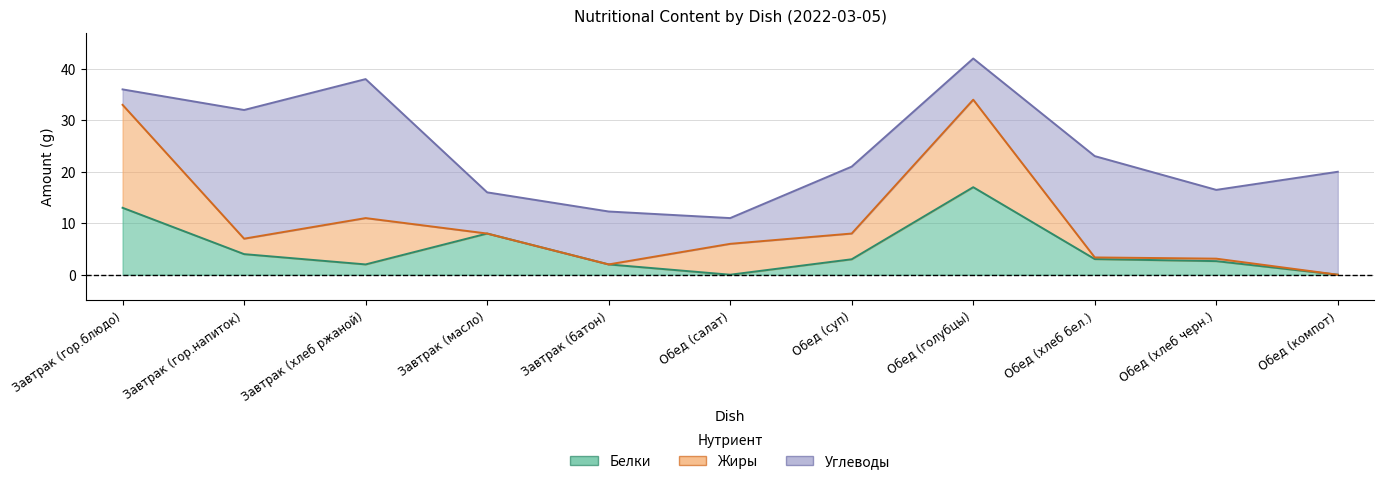

Reading right to left, list all the values displayed in this chart.

Белки: 0.0	2.6	3.0	17.0	3.0	0.0	2.0	8.0	2.0	4.0	13.0
Жиры: 0.0	0.5	0.3	17.0	5.0	6.0	0.0	0.0	9.0	3.0	20.0
Углеводы: 20.0	13.4	19.7	8.0	13.0	5.0	10.3	8.0	27.0	25.0	3.0